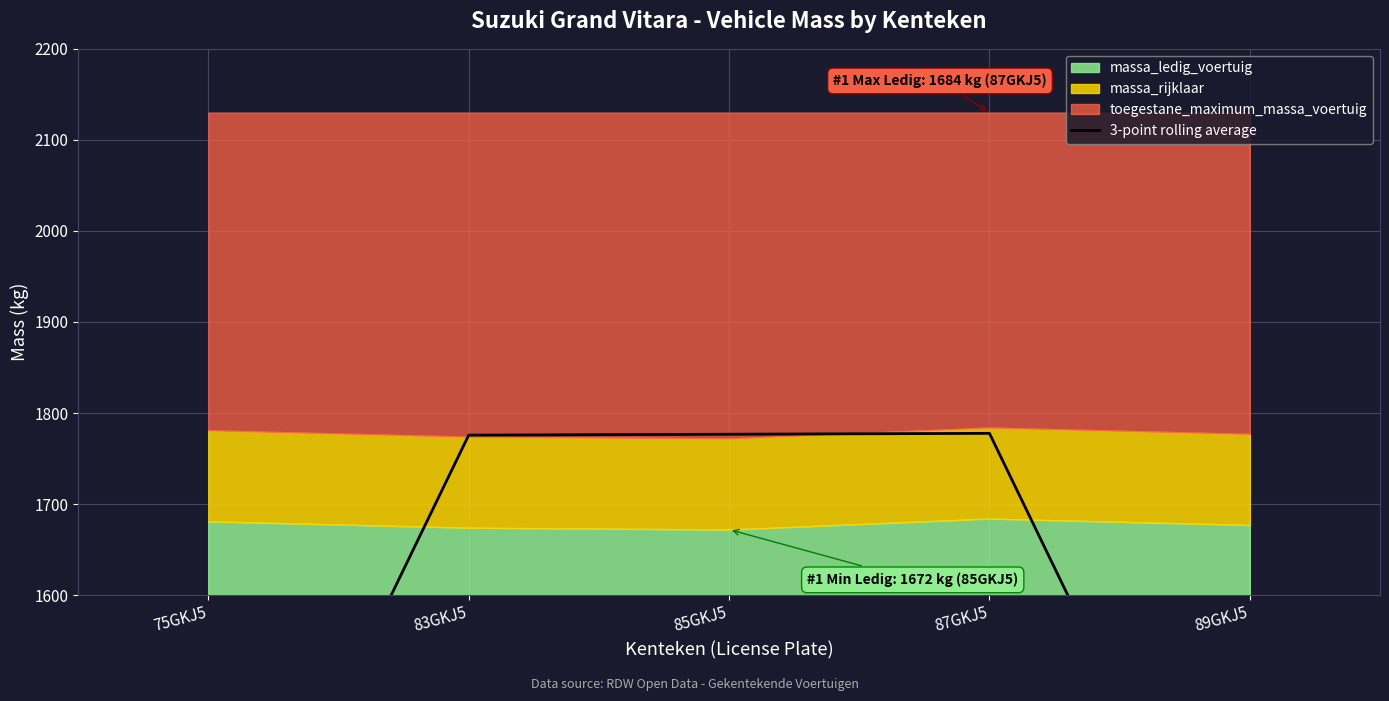

What is the ratio of the value at 87GKJ5 to the value at 83GKJ5?

1.0